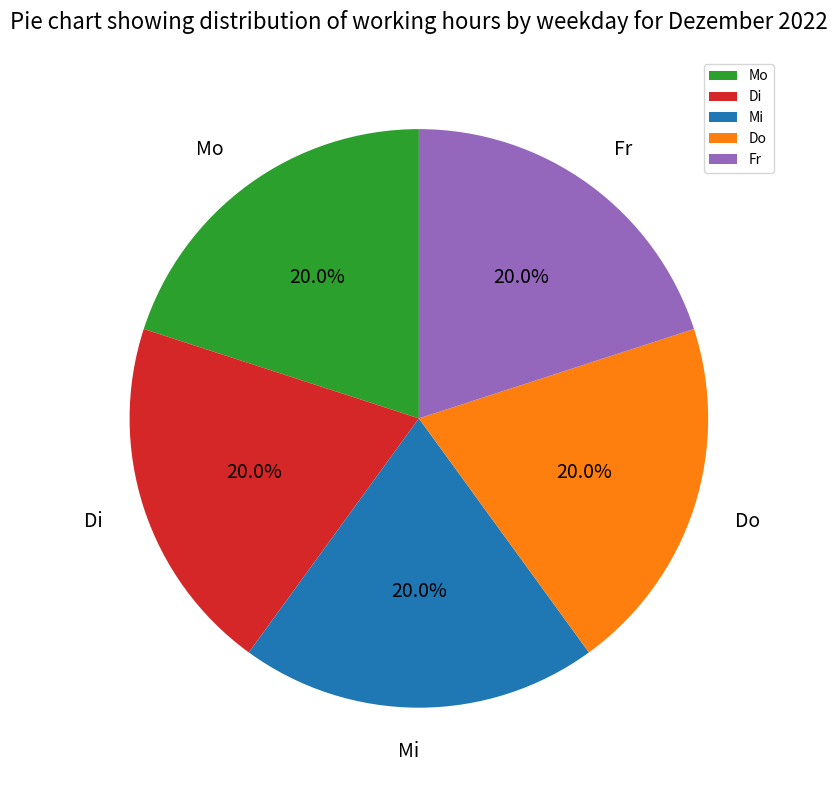

Is there a majority slice in this chart?

No